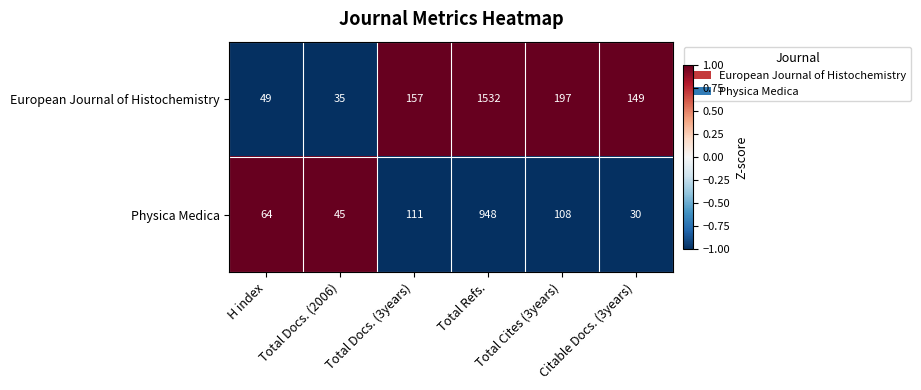

How many data points does each series have?

6